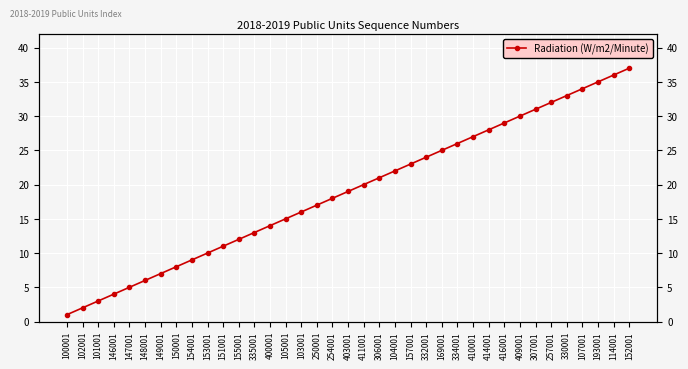

Rank the categories by value from highest to lowest.

152001, 114001, 193001, 107001, 330001, 257001, 307001, 409001, 416001, 414001, 410001, 334001, 169001, 332001, 157001, 104001, 306001, 411001, 403001, 254001, 250001, 103001, 105001, 400001, 335001, 155001, 151001, 153001, 154001, 150001, 149001, 148001, 147001, 146001, 101001, 102001, 100001